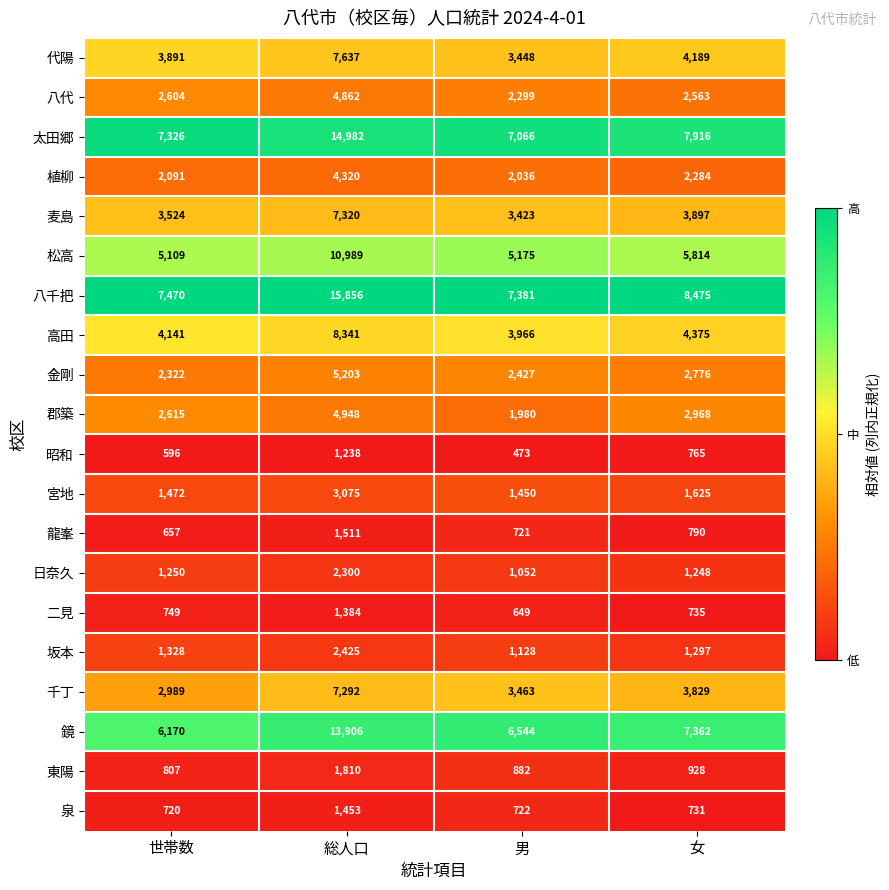

The 太田郷 series shows 20928 at 総人口. True or false?

False